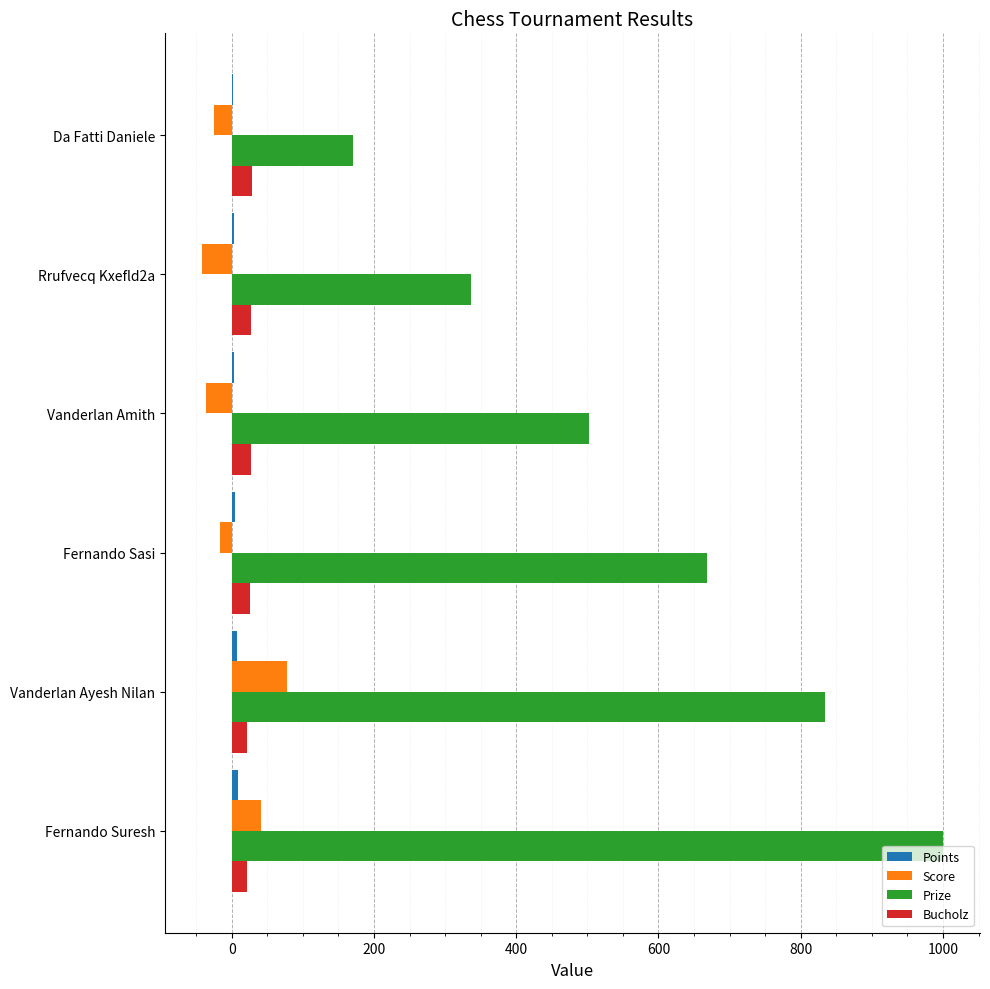

The value of Prize at Vanderlan Amith is 185. True or false?

False